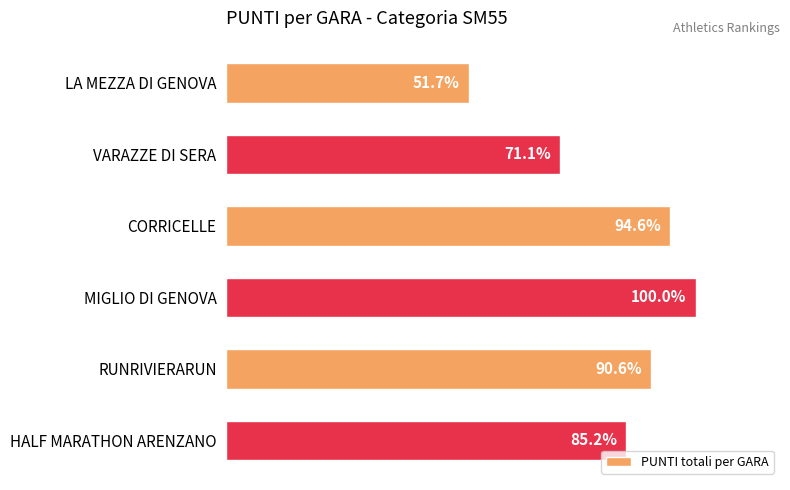

Are the bars horizontal?

Yes